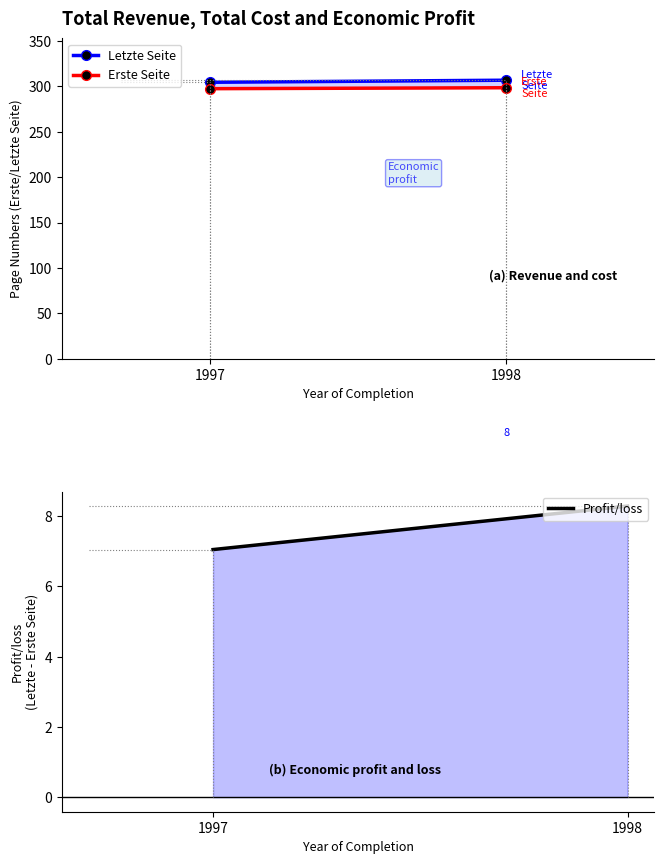

Where does the Profit/loss series first go above 8?

1998